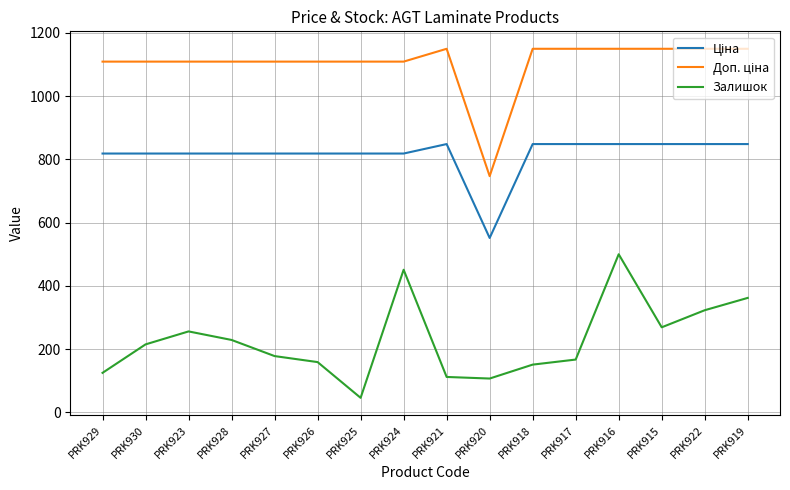

What is the difference between the maximum and minimum values in the Залишок series?

454.0